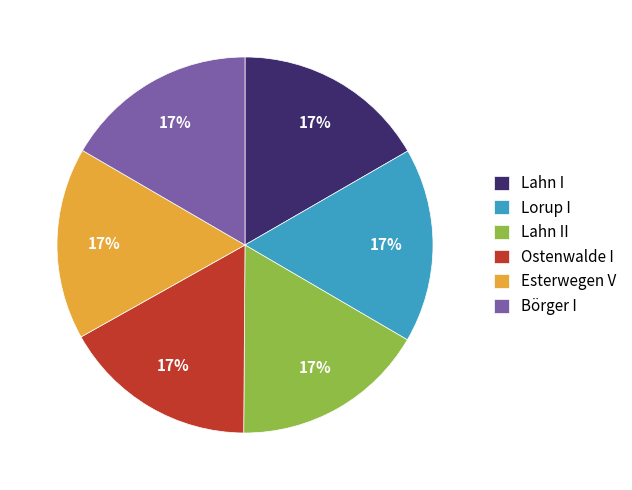

Approximately how many times larger is the value at Lorup I compared to Ostenwalde I?

1.0